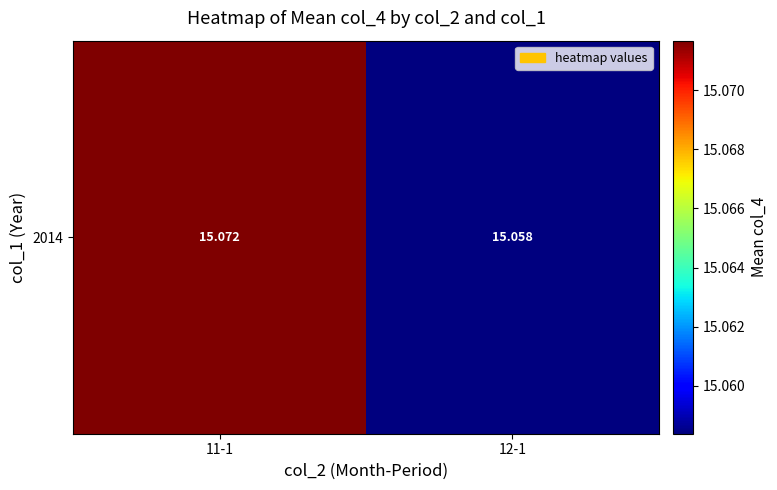

Which category has the lowest value across all series?

12-1